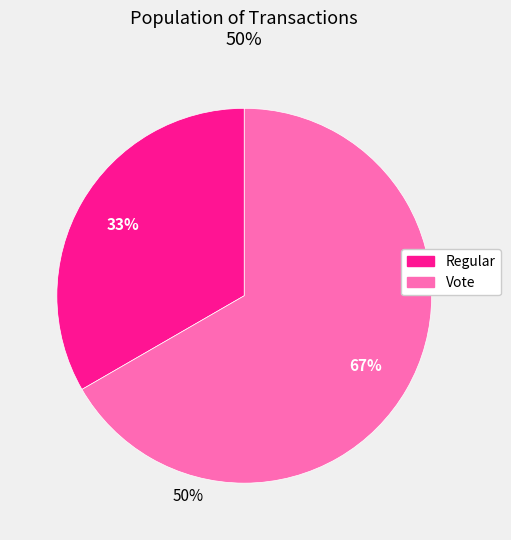

Which slice is the smallest?

Regular